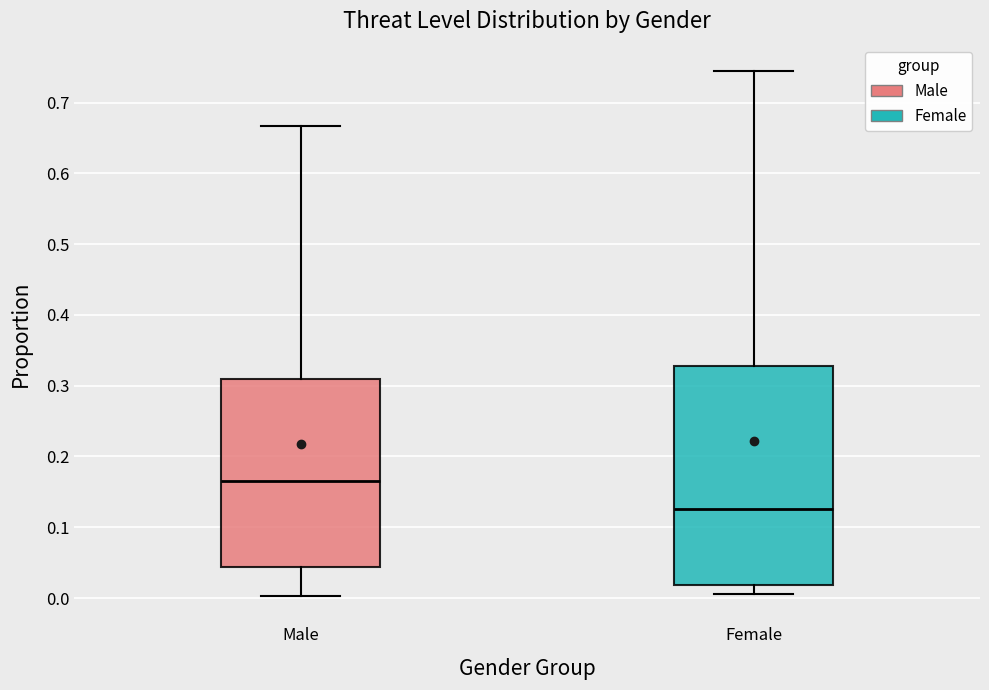

Which box's median line is the lowest?

Female